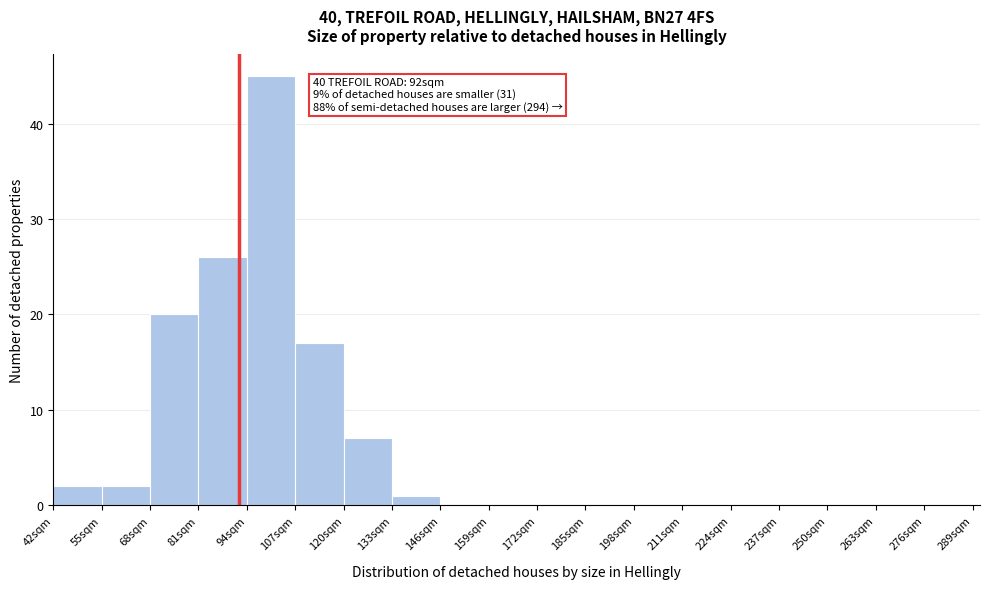

Which range on the x-axis has the tallest bar?

94 to 107